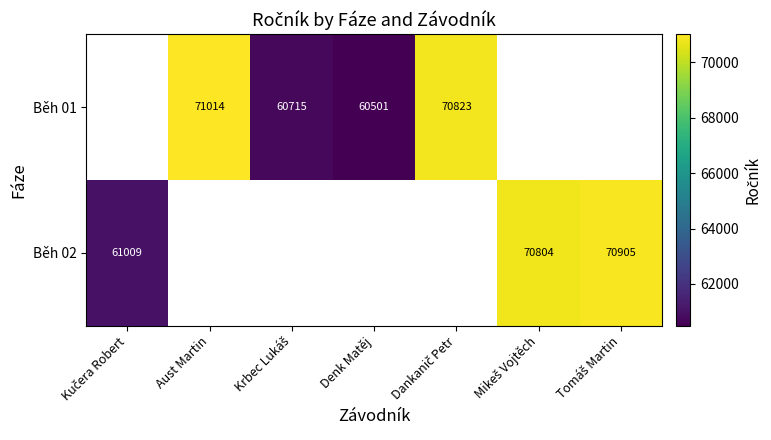

What is the approximate value of Běh 01 at Dankanič Petr?

70823.0